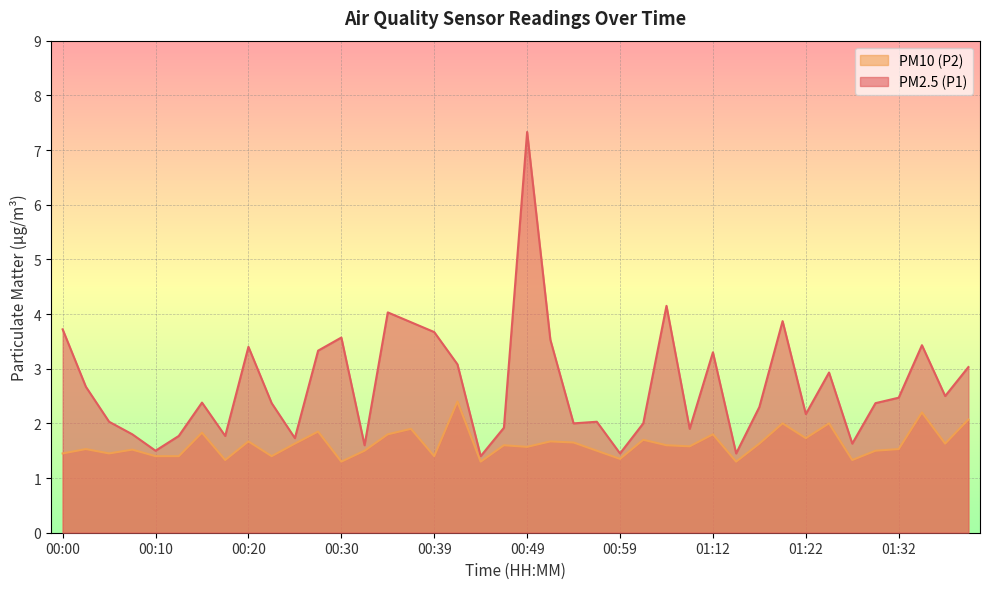

What is the approximate value of PM2.5 (P1) at 01:37?

2.5